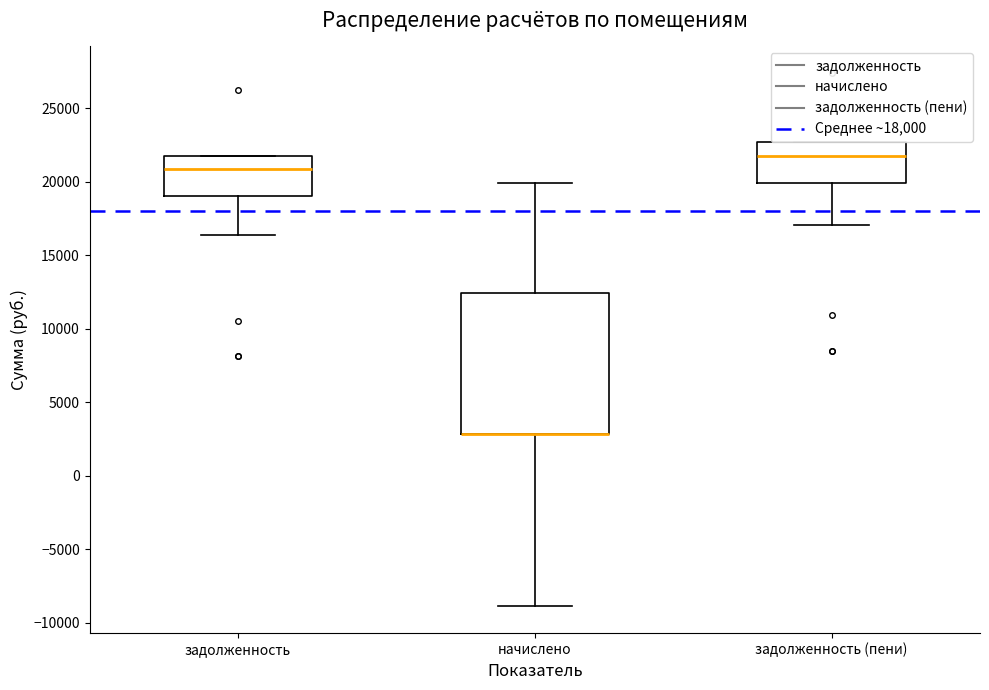

Where does the lower whisker of the box for начислено end on the y-axis? The values are not printed on the chart, so give them approximately, as read against the axis.

-9000